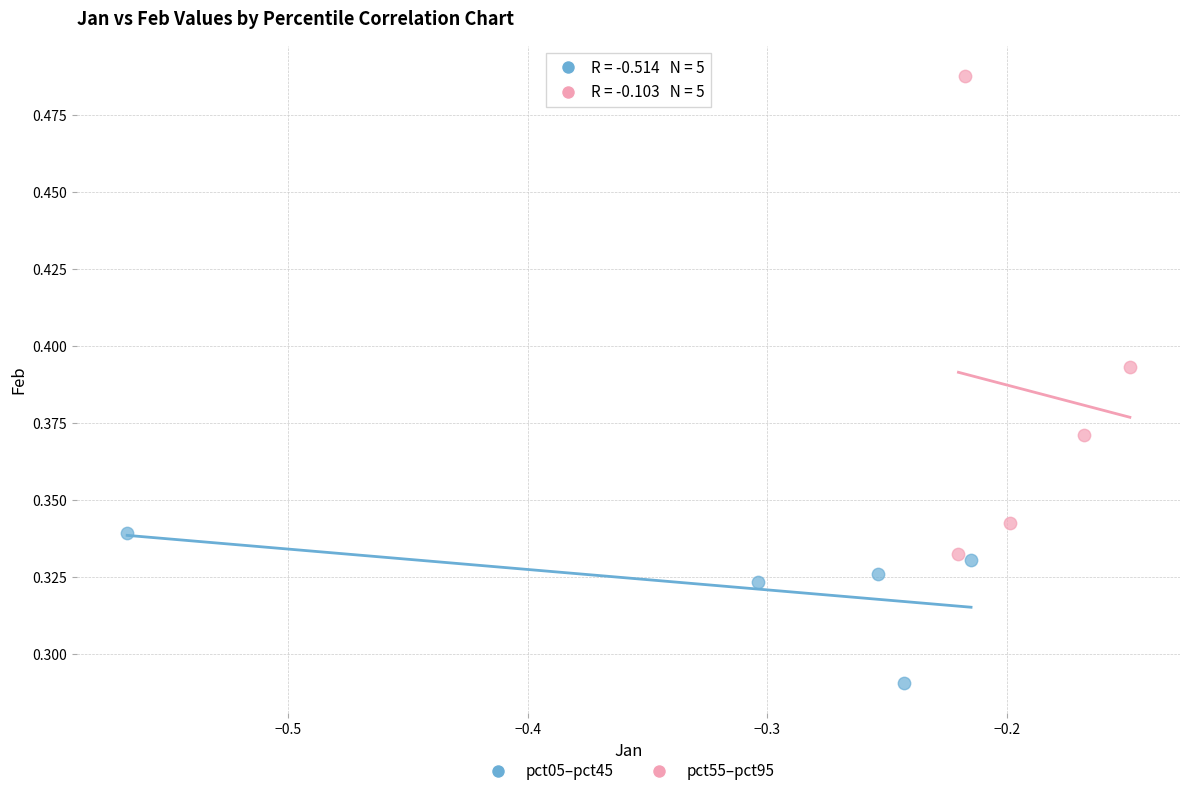

Which series has the largest Y range (max minus min)?

pct55–pct95